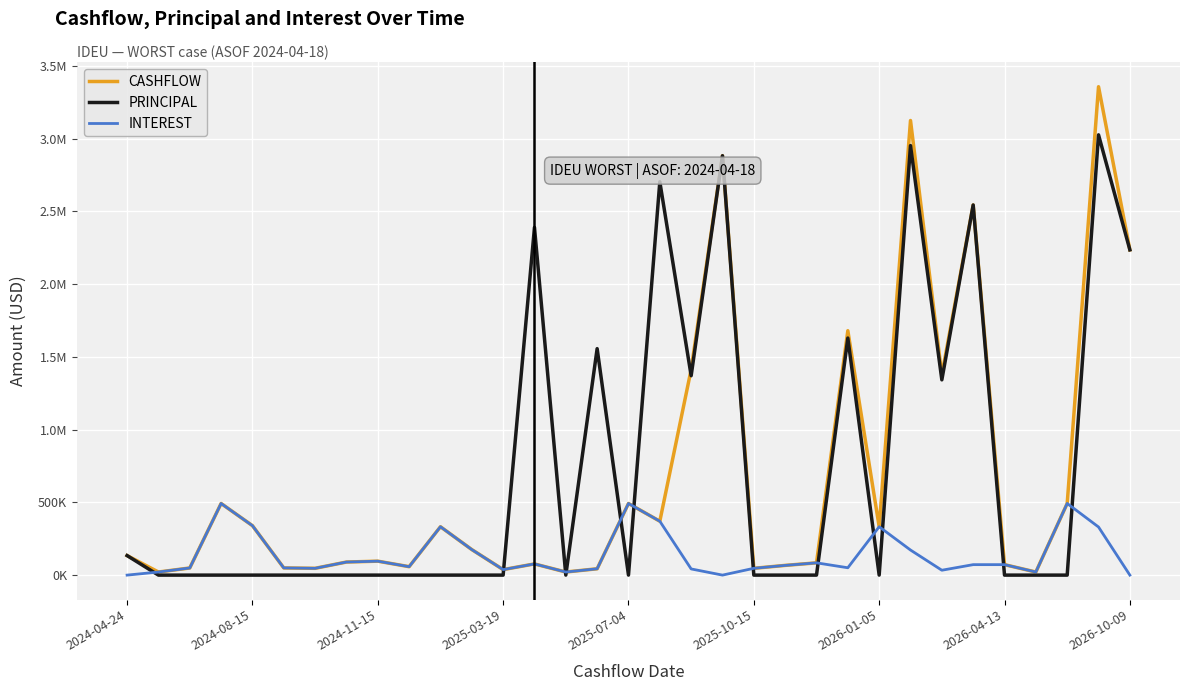

What is the lowest value of the CASHFLOW series?

21260.7